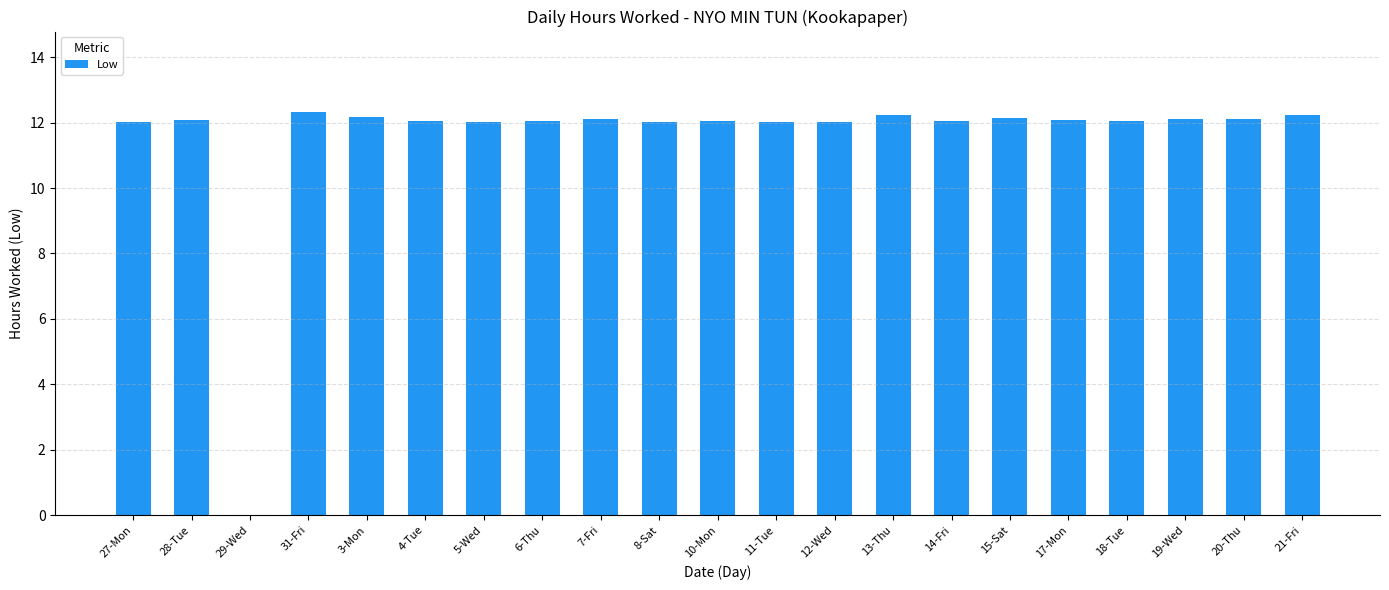

Approximately how many times larger is the value at 19-Wed compared to 20-Thu?

1.0